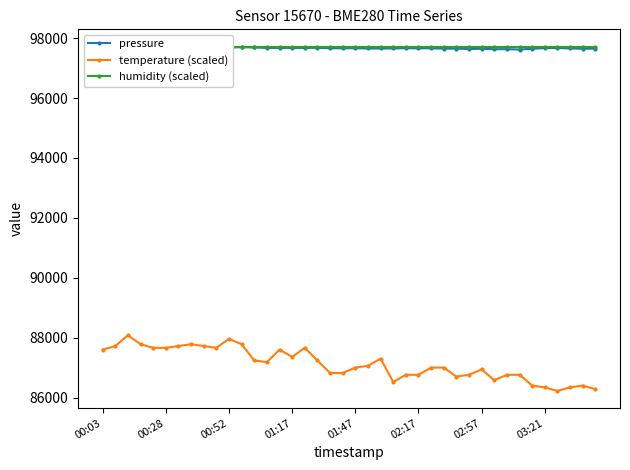

Which has a higher value, 11 or 16?

11